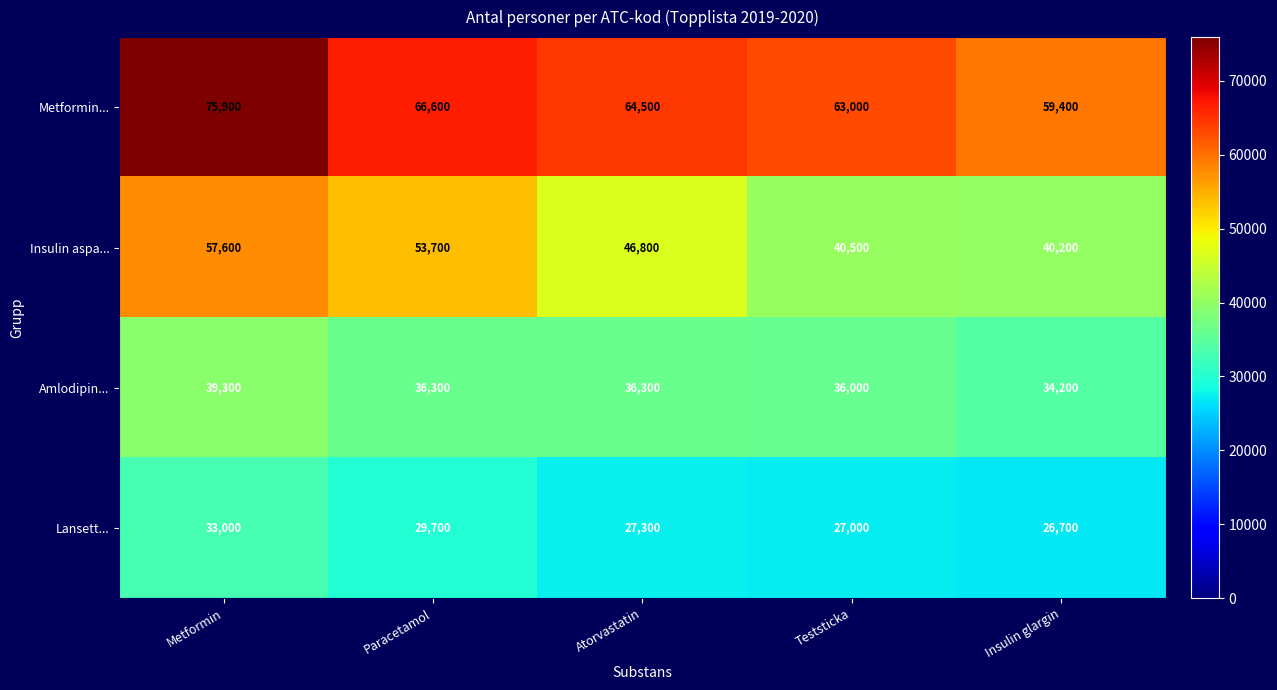

Reading right to left, transcribe all the data shown in this chart.

Metformin...: 59400	63000	64500	66600	75900
Insulin aspa...: 40200	40500	46800	53700	57600
Amlodipin...: 34200	36000	36300	36300	39300
Lansett...: 26700	27000	27300	29700	33000